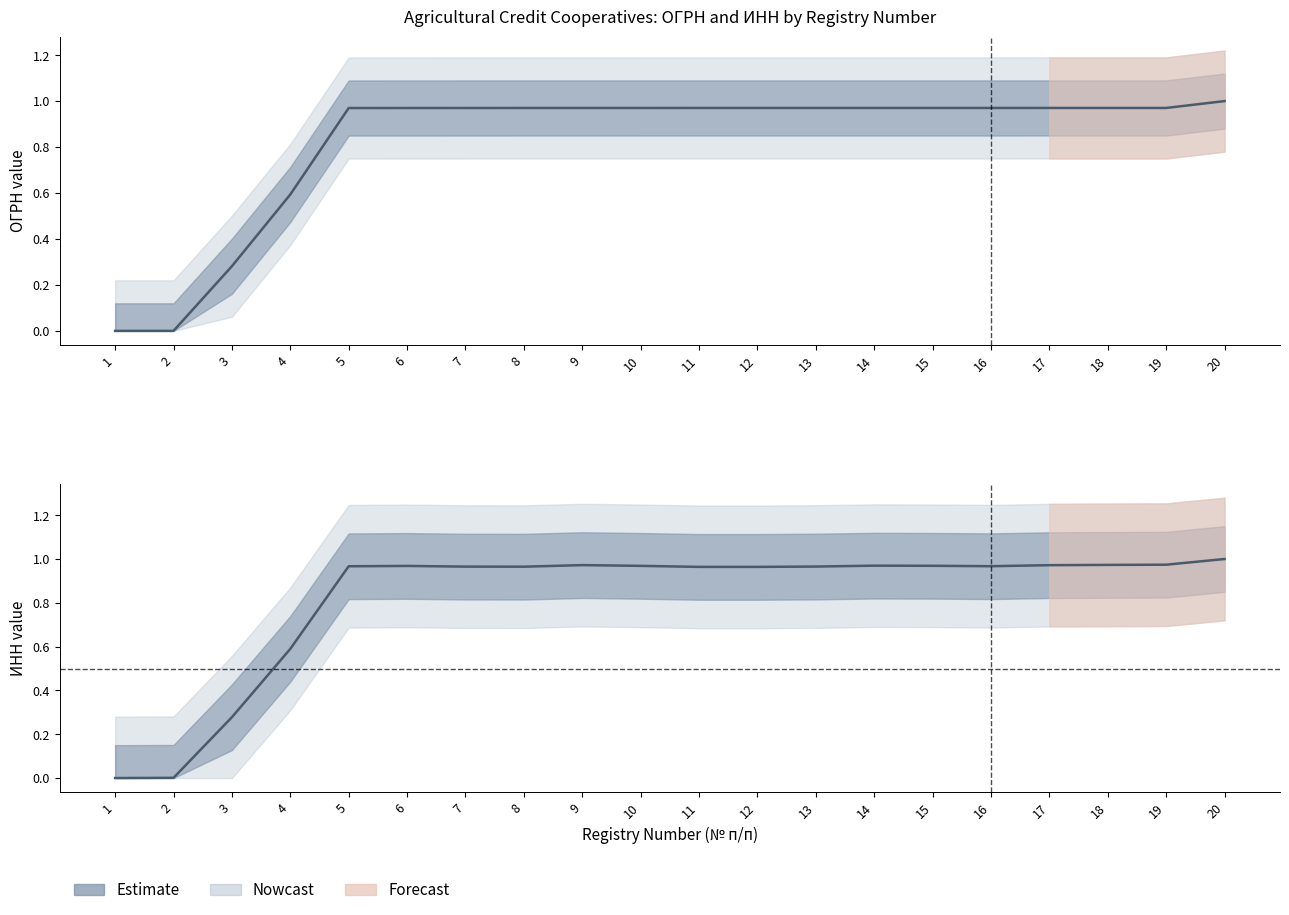

At which label does ИНН reach its minimum?

1